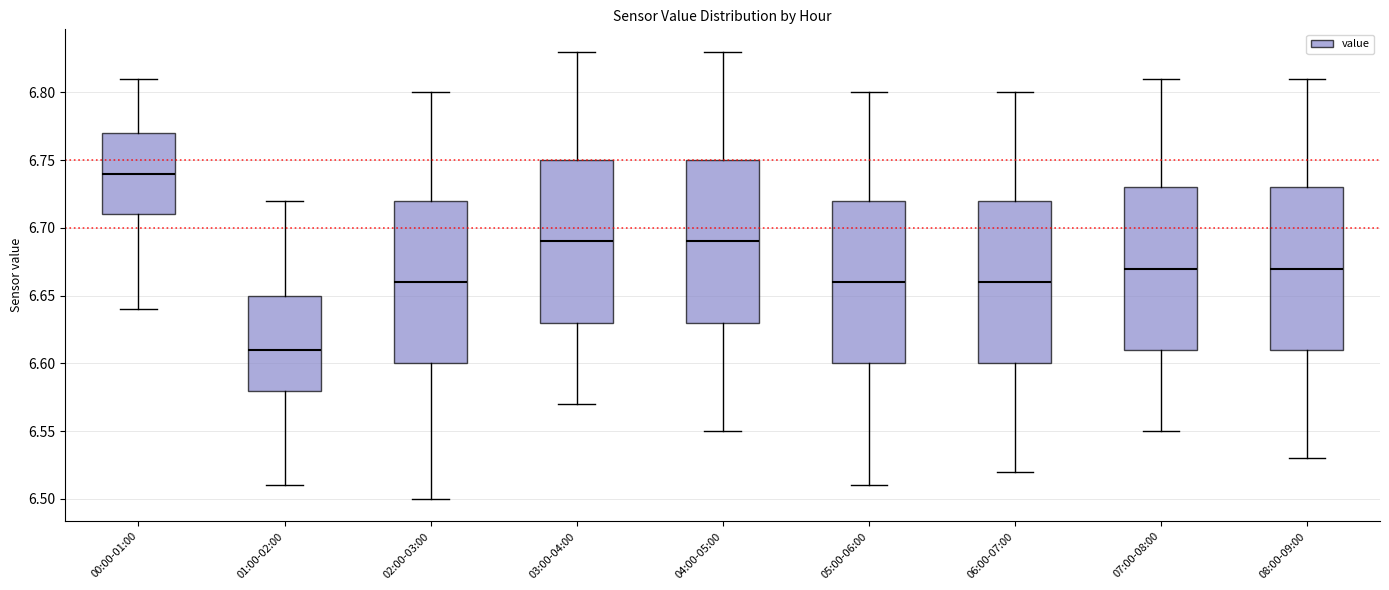

Reading left to right, read every box against the y-axis: the position of its median line, the range the box covers, and the ends of its whiskers. The values are not printed on the chart, so give them approximately, as read against the axis.

00:00-01:00: median 6.74, box 6.71 to 6.77, whiskers 6.64 to 6.81
01:00-02:00: median 6.61, box 6.58 to 6.65, whiskers 6.51 to 6.72
02:00-03:00: median 6.66, box 6.60 to 6.72, whiskers 6.50 to 6.80
03:00-04:00: median 6.69, box 6.63 to 6.75, whiskers 6.57 to 6.83
04:00-05:00: median 6.69, box 6.63 to 6.75, whiskers 6.55 to 6.83
05:00-06:00: median 6.66, box 6.60 to 6.72, whiskers 6.51 to 6.80
06:00-07:00: median 6.66, box 6.60 to 6.72, whiskers 6.52 to 6.80
07:00-08:00: median 6.67, box 6.61 to 6.73, whiskers 6.55 to 6.81
08:00-09:00: median 6.67, box 6.61 to 6.73, whiskers 6.53 to 6.81